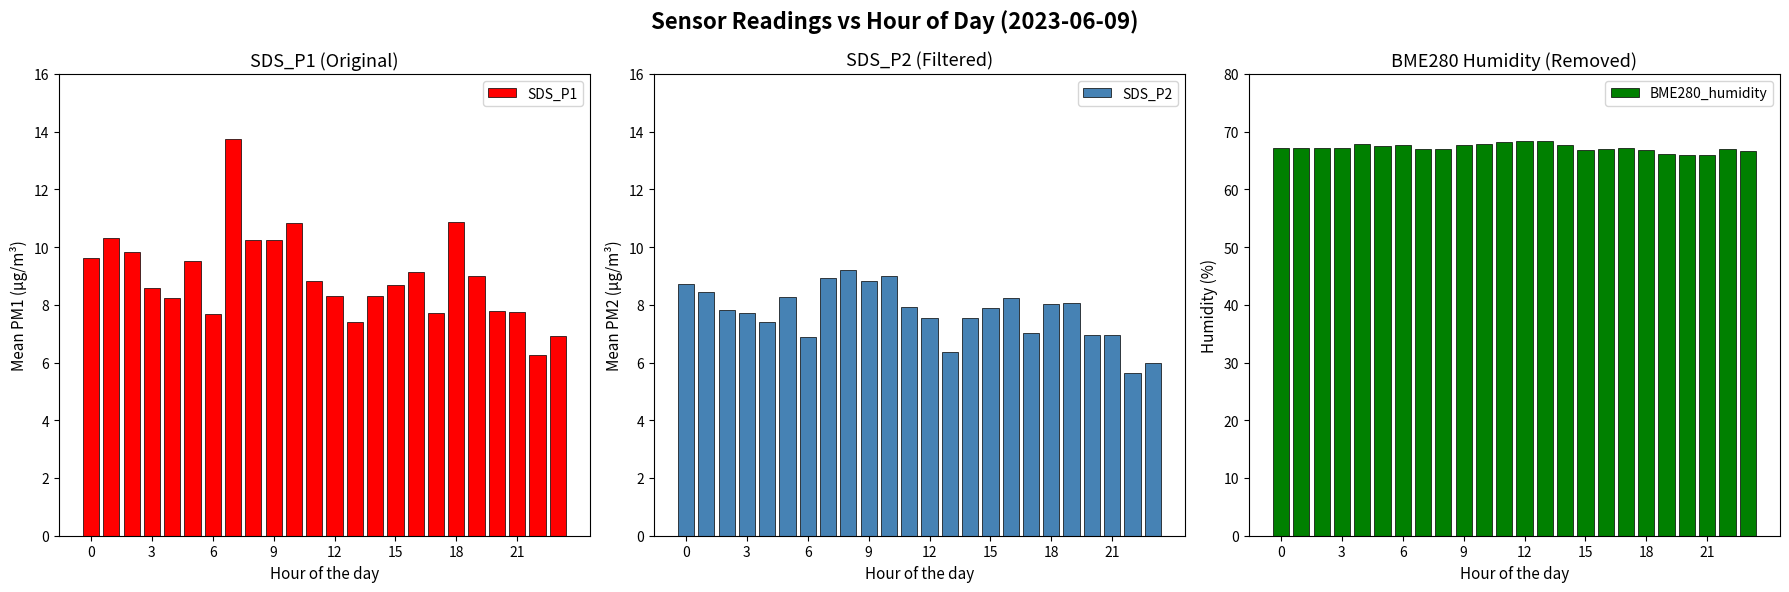

Which category has the lowest value across all series?

22